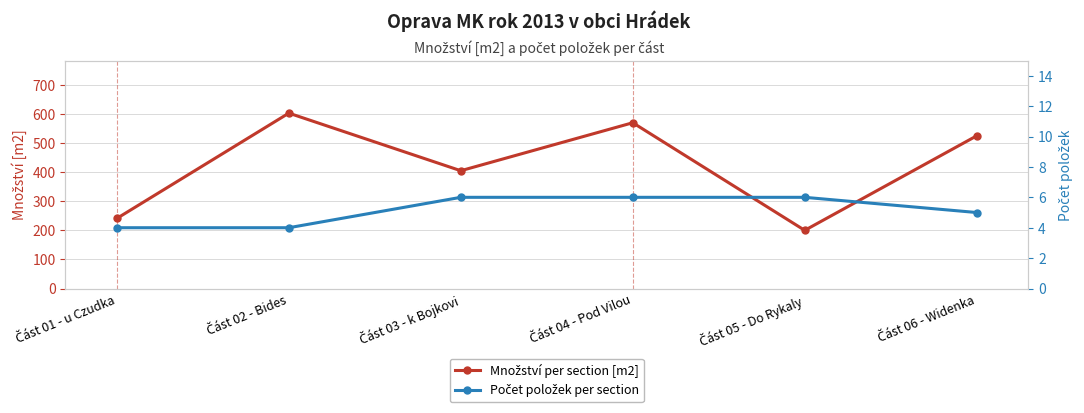

True or false: Množství per section [m2] has more than 0 interior local peaks.

True